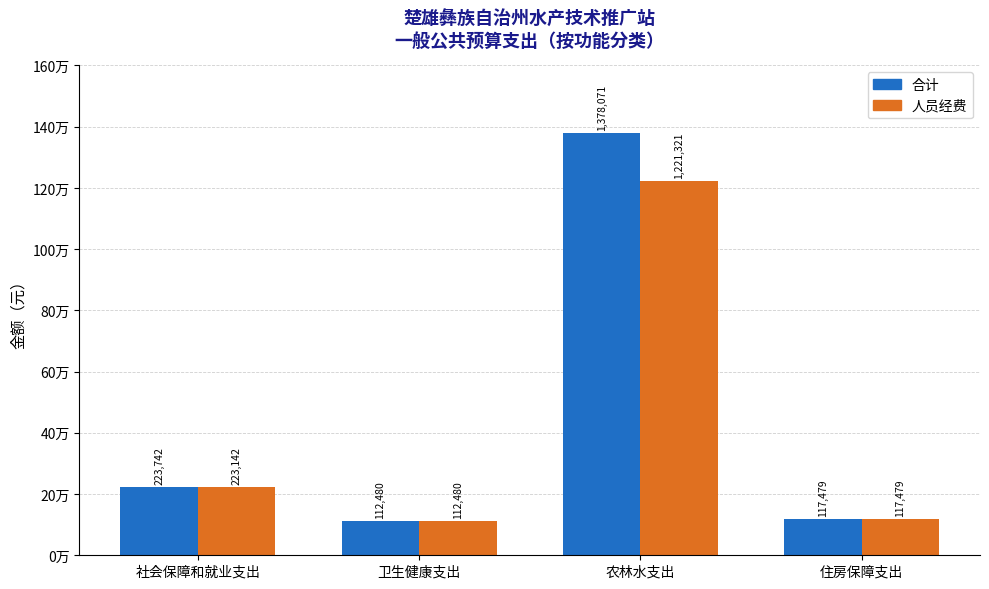

Does the chart contain any negative values?

No